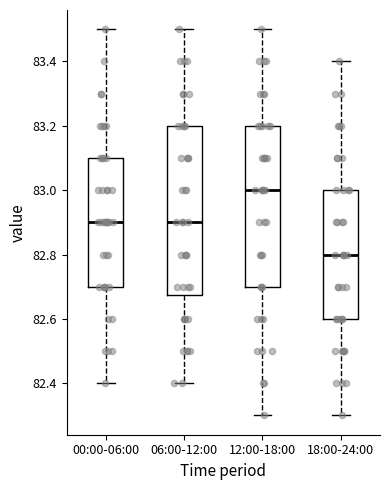

Which box is the tallest, from its lower edge to its upper edge?

06:00-12:00